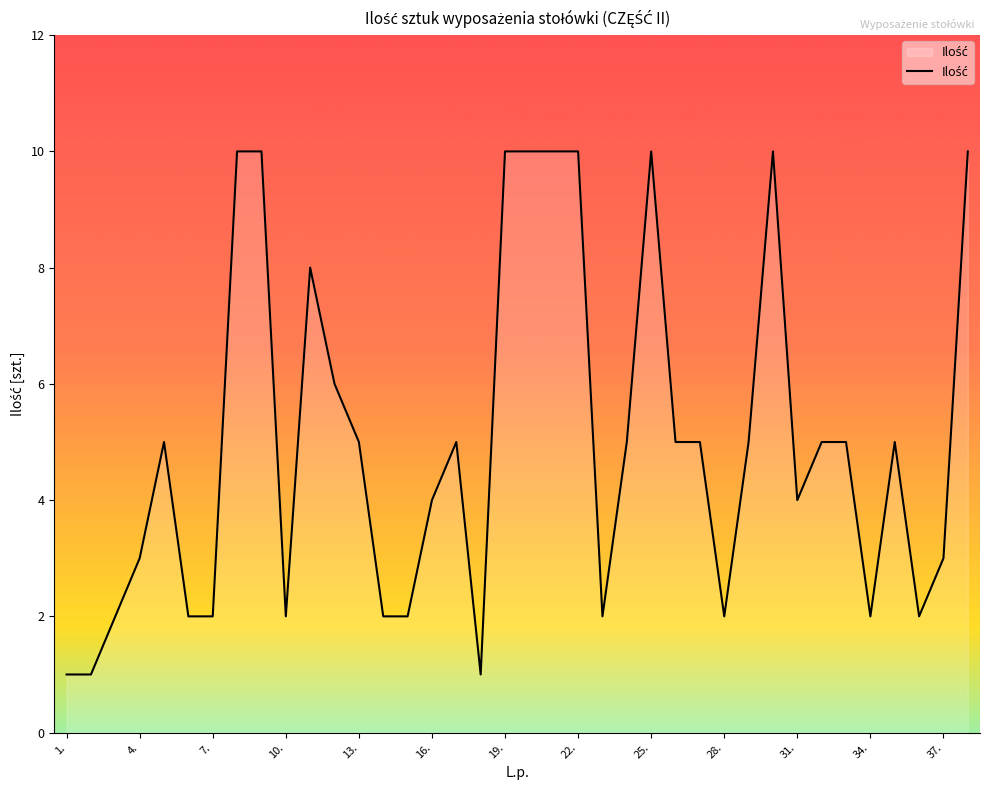

What is the maximum value shown in the chart?

10